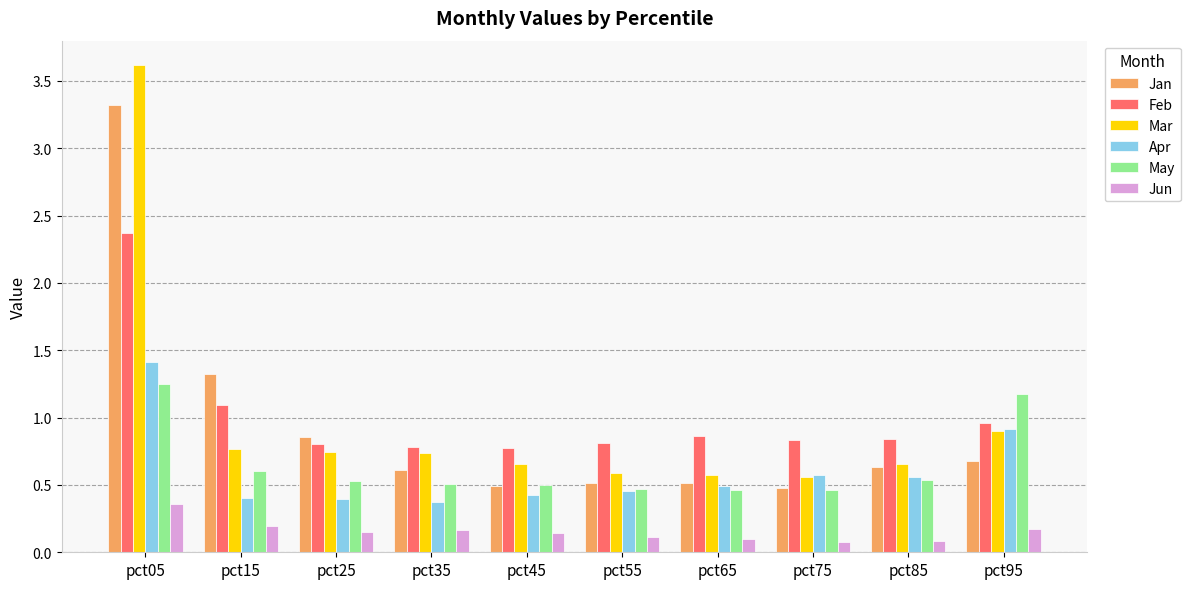

What is the total value across all series at pct15?

4.4